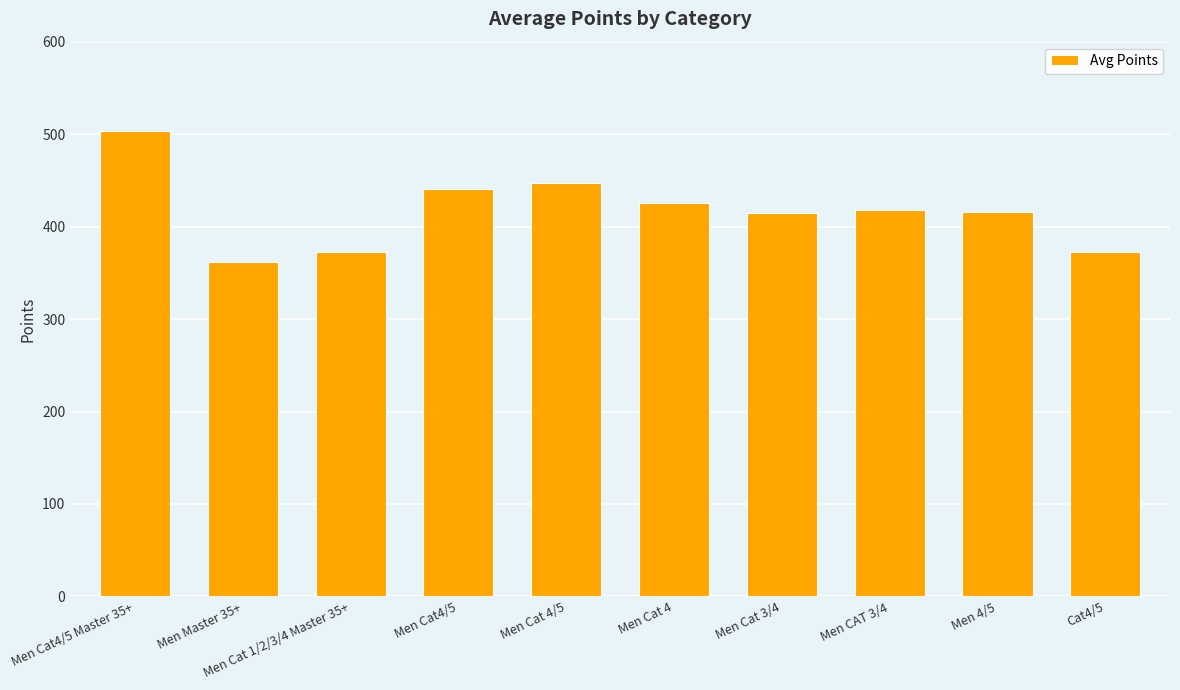

The value at Men CAT 3/4 is 601.7. True or false?

False